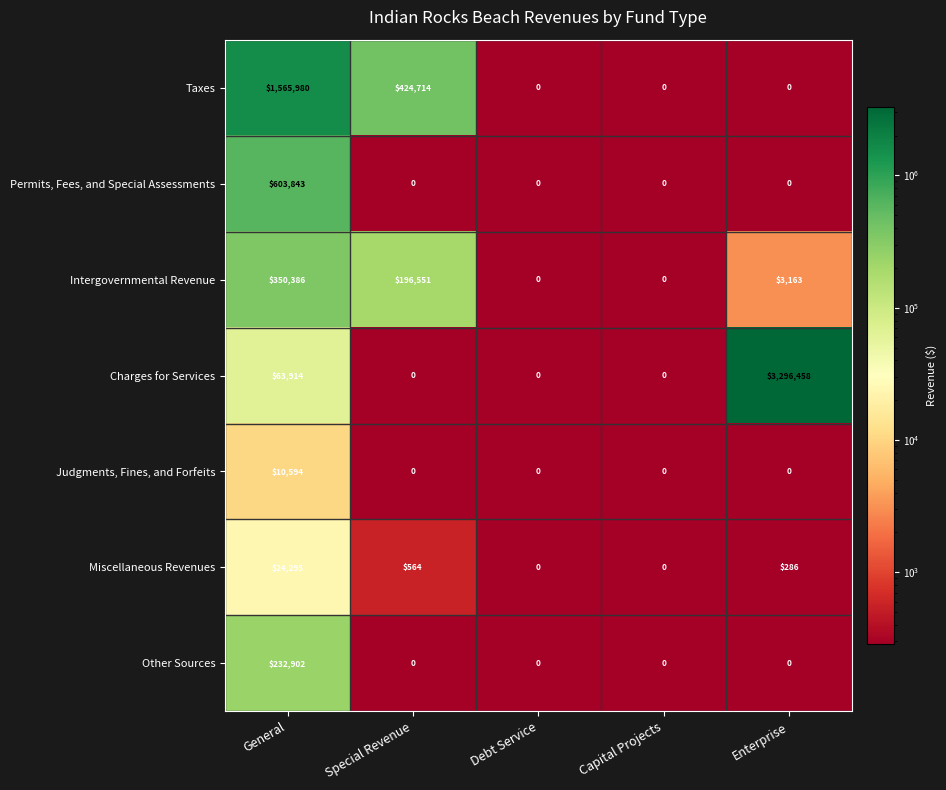

What is the spread (max minus min) of values at General?

1555386